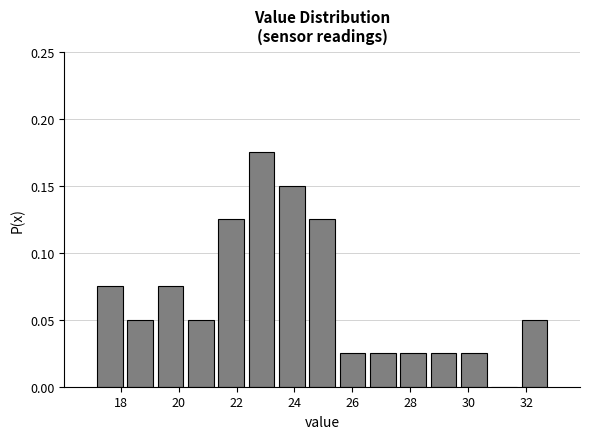

Over which range of the x-axis is the bar tallest?

22.4 to 23.4